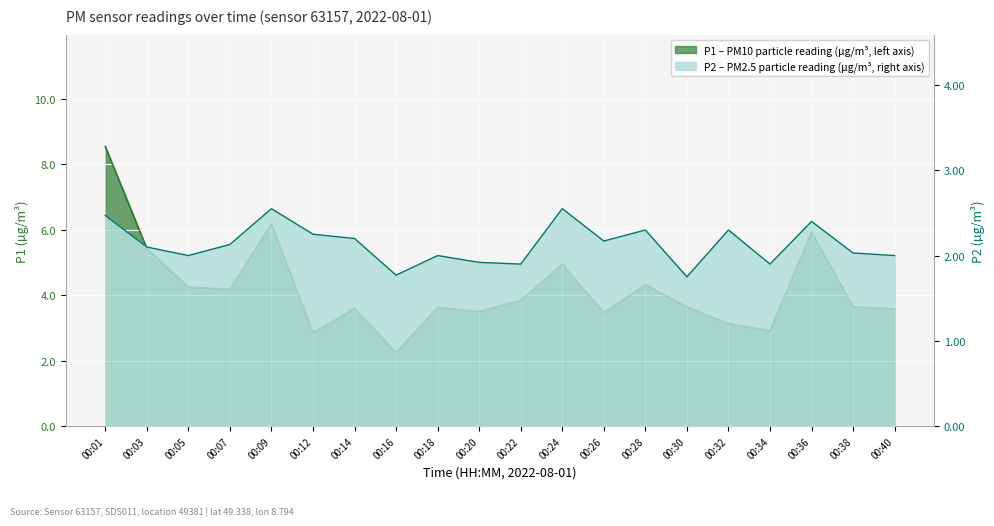

Reading left to right, list all the values displayed in this chart.

P1: 00:01=8.6	00:03=5.4	00:05=4.2	00:07=4.2	00:09=6.2	00:12=2.9	00:14=3.6	00:16=2.2	00:18=3.6	00:20=3.5	00:22=3.9	00:24=5.0	00:26=3.5	00:28=4.3	00:30=3.6	00:32=3.1	00:34=2.9	00:36=5.9	00:38=3.6	00:40=3.6
P2: 00:01=2.5	00:03=2.1	00:05=2.0	00:07=2.1	00:09=2.5	00:12=2.2	00:14=2.2	00:16=1.8	00:18=2.0	00:20=1.9	00:22=1.9	00:24=2.5	00:26=2.2	00:28=2.3	00:30=1.8	00:32=2.3	00:34=1.9	00:36=2.4	00:38=2.0	00:40=2.0